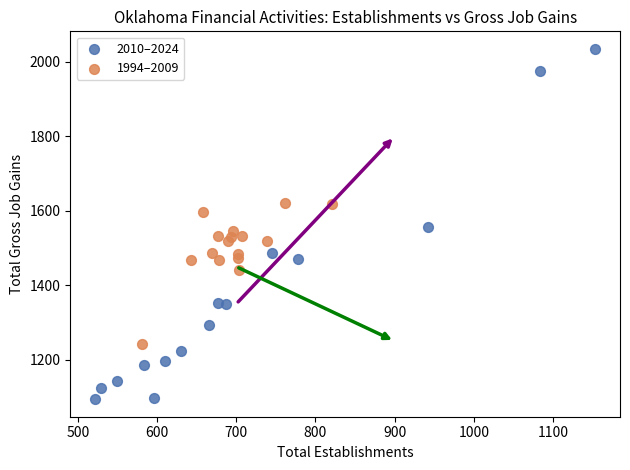

Which series contains the lowest Y value?

2010–2024